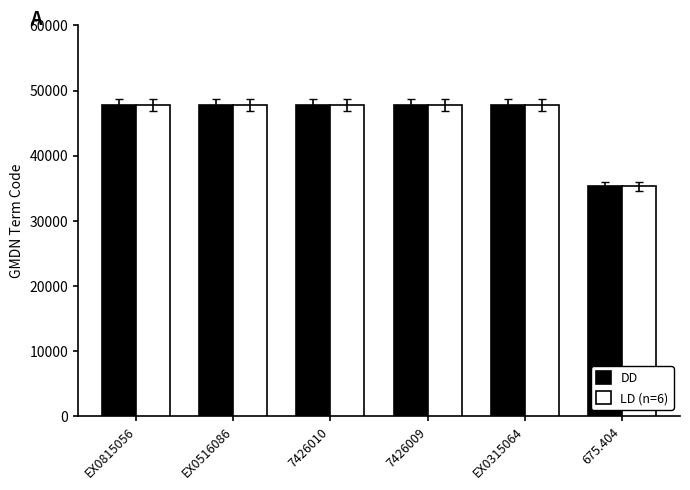

The value of LD (n=6) at EX0815056 is 29571. True or false?

False